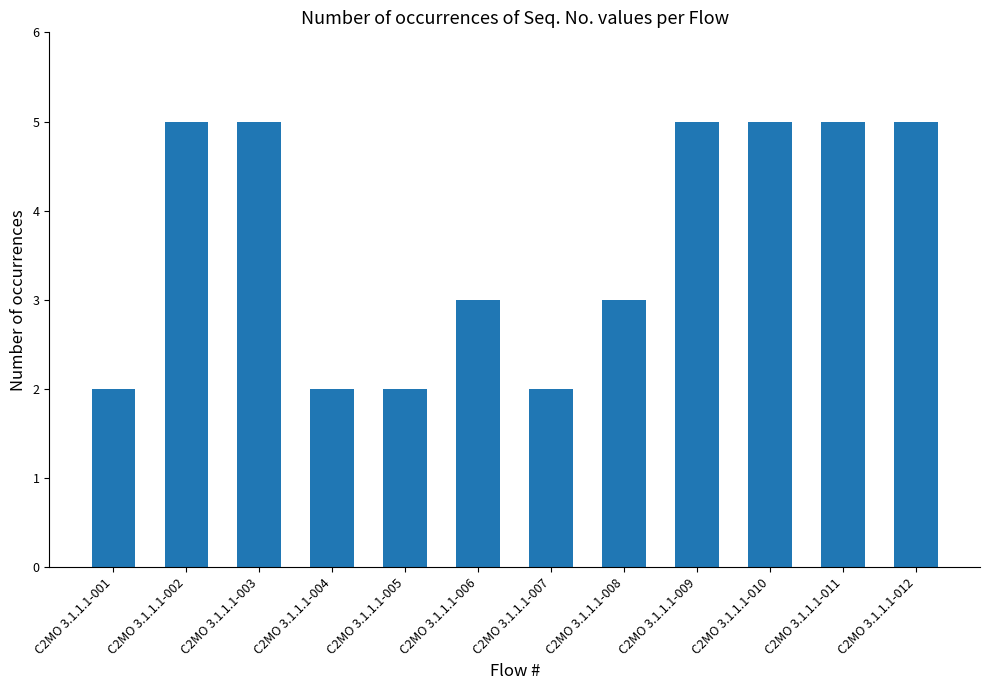

How many data points does each series have?

12